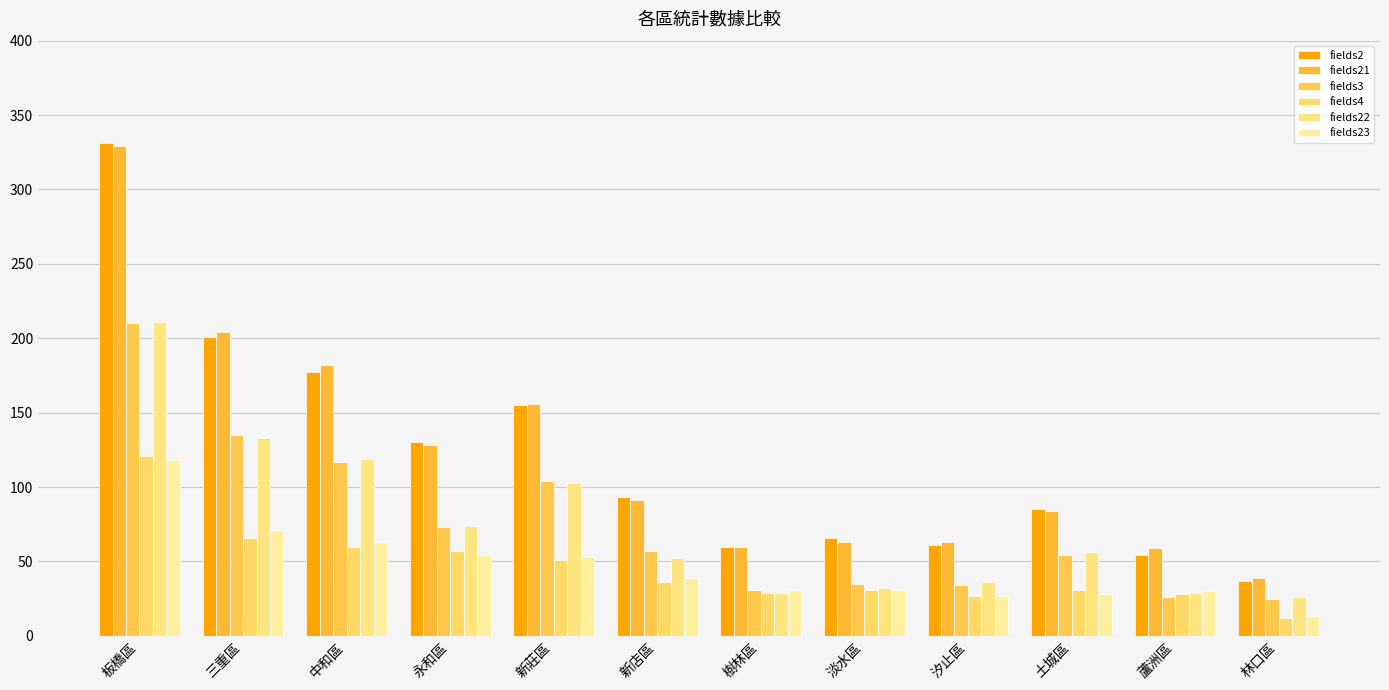

At 永和區, list the series in order from smallest to largest.

fields23, fields4, fields3, fields22, fields21, fields2